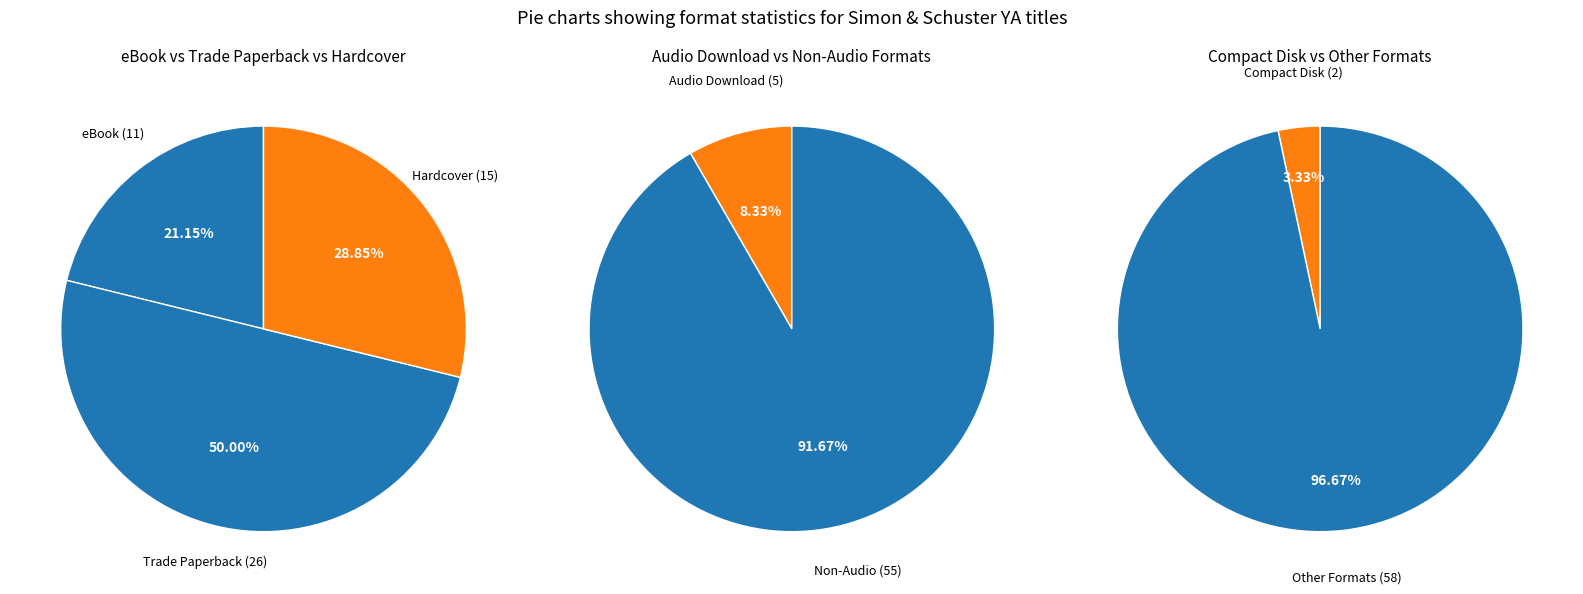

Combined, what portion of the pie is Audio Download and Compact Disk?

11.7%